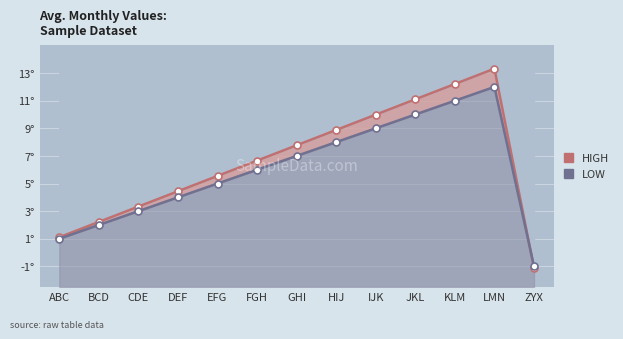

Is it true that LOW equals 5.9 at LMN?

False